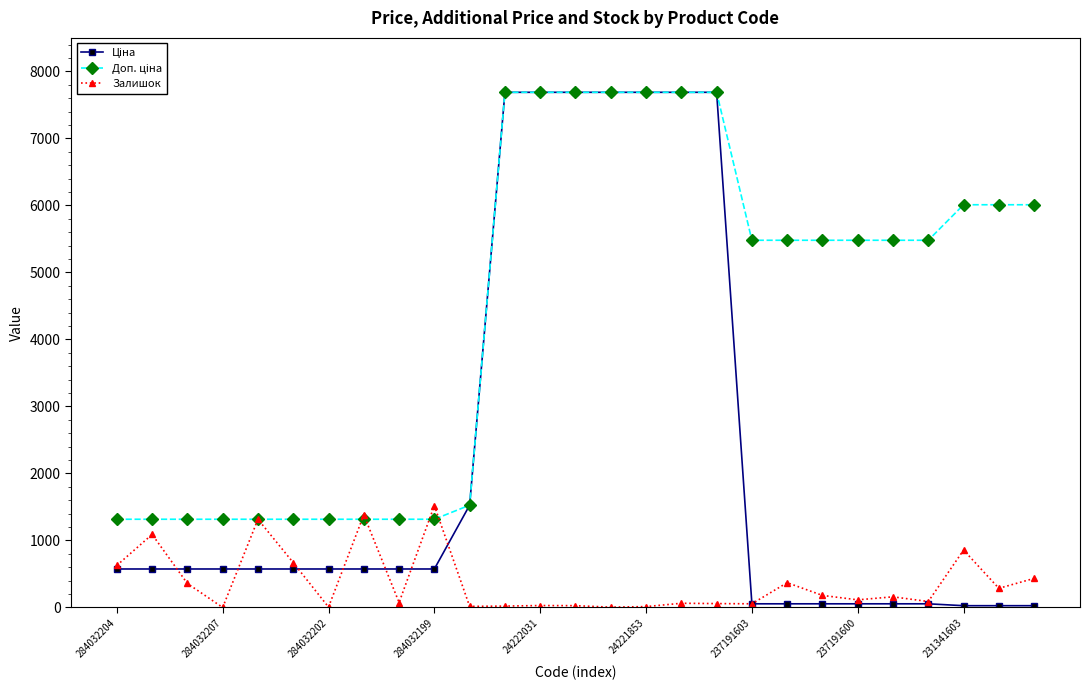

What is the maximum value shown in the chart?

7688.0